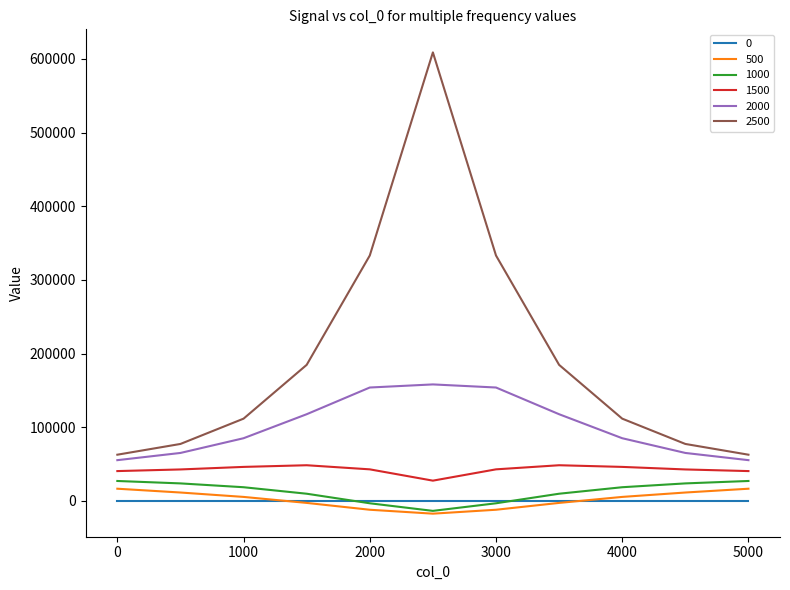

Which series has the largest total across all categories?

2500